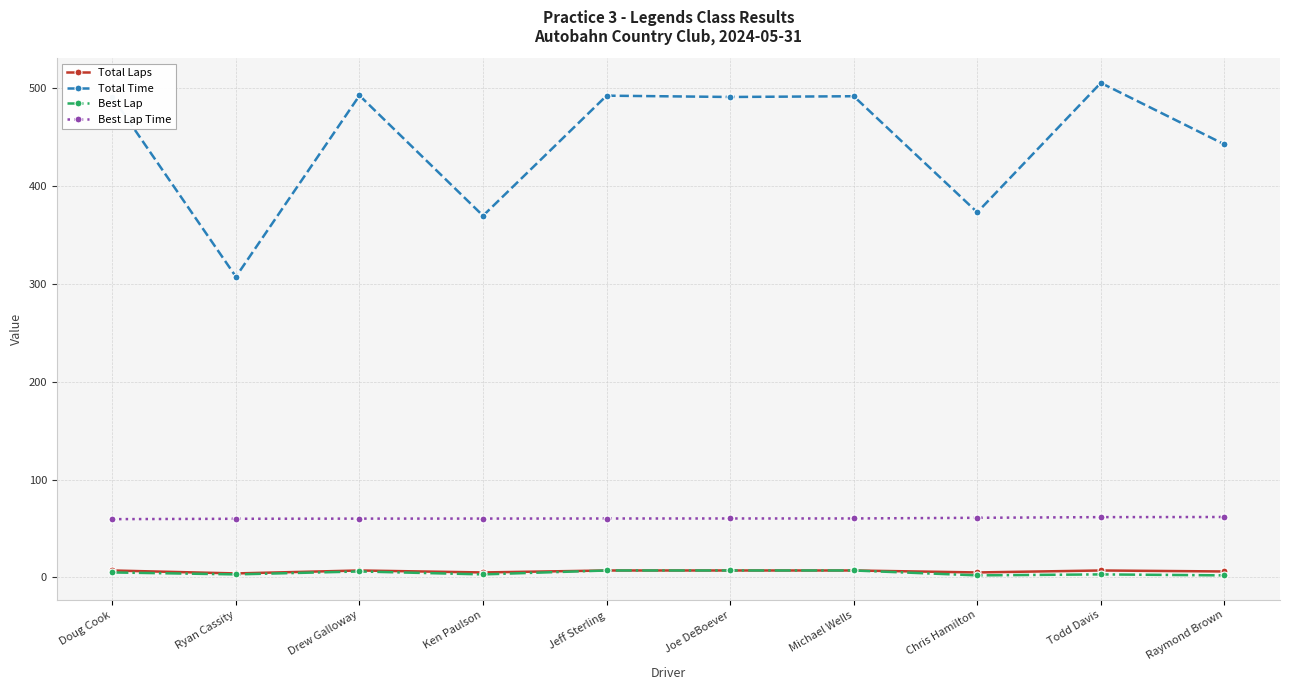

True or false: Total Time and Best Lap cross at least once.

False